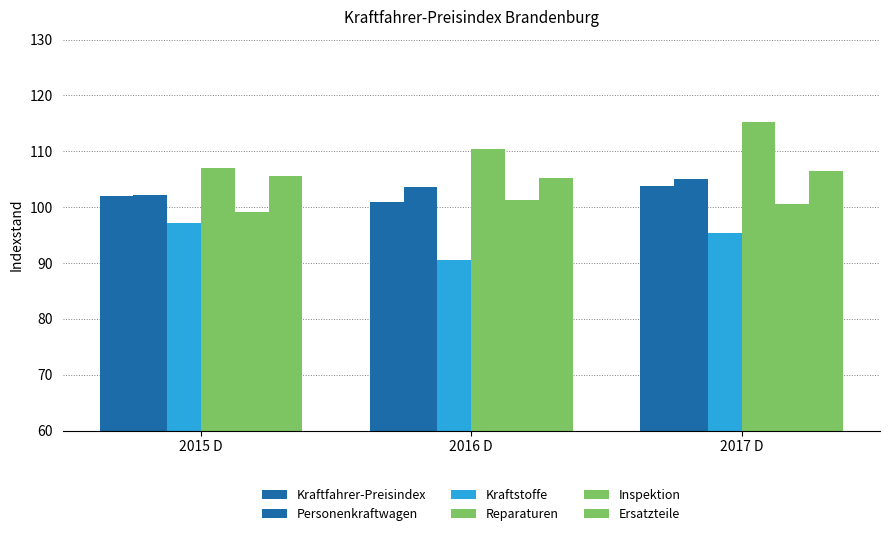

What is the average value of the Inspektion series?

100.3